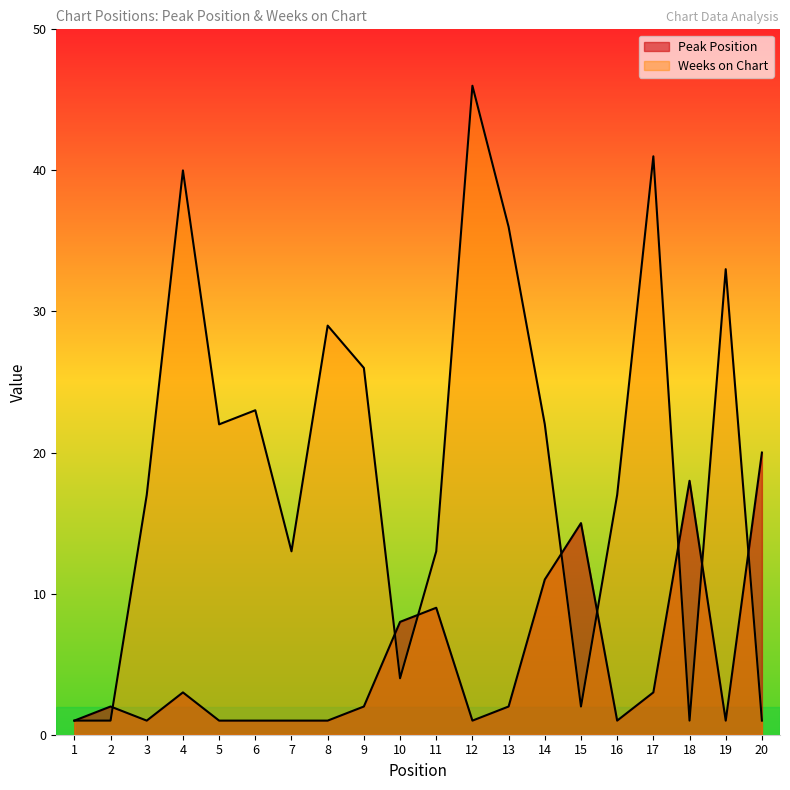

At which label is Peak Position closest to 10?

11